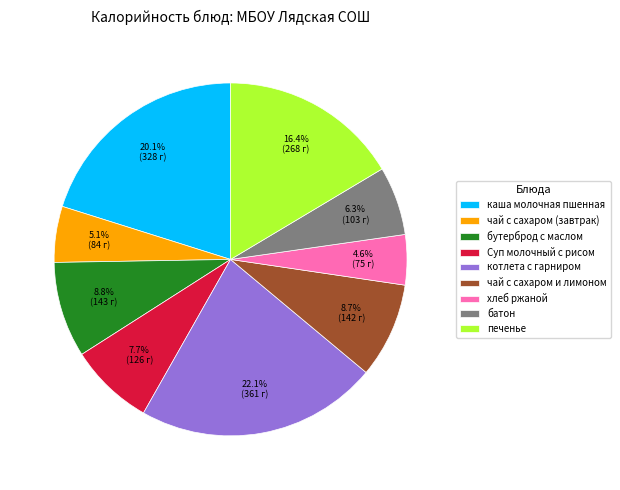

What percentage is the Суп молочный с рисом slice, to the nearest percent?

8%